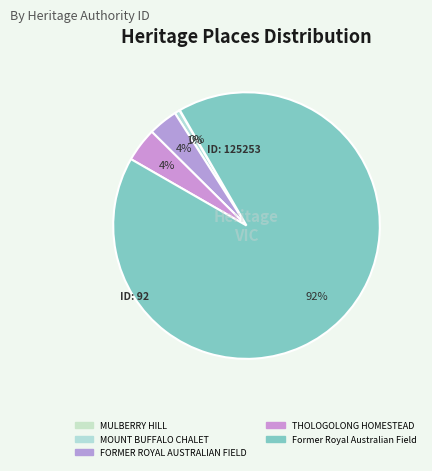

To the nearest percent, what is the average slice percentage?

20%